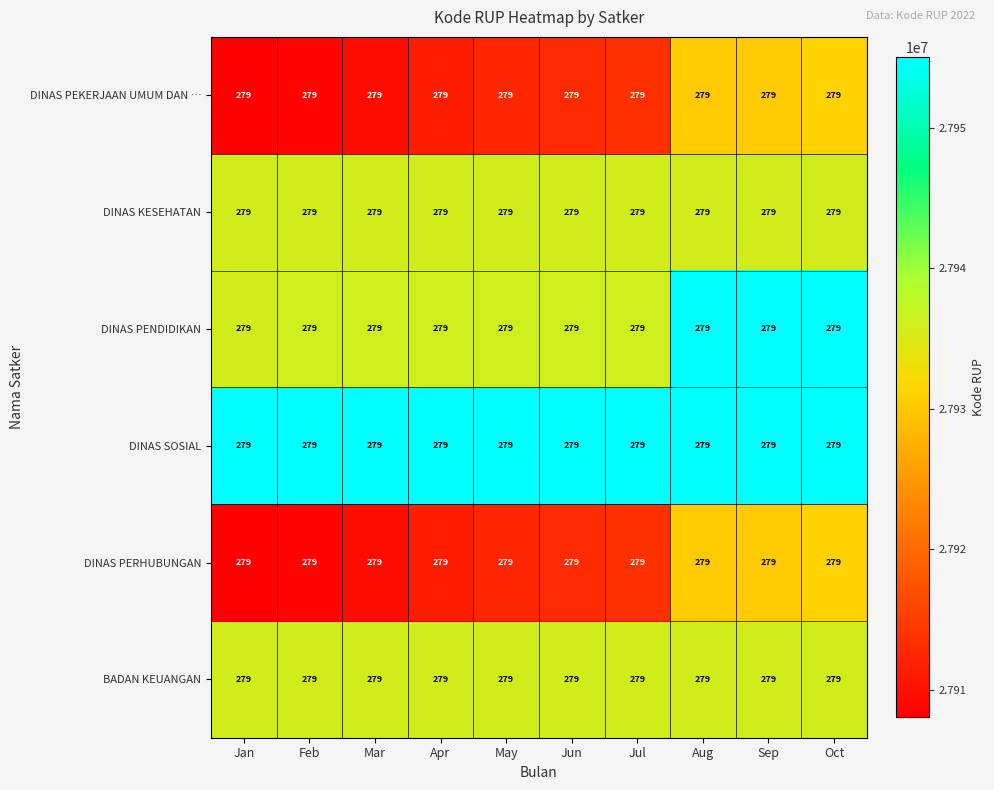

Read the DINAS SOSIAL value at Apr, to the nearest 10.

27954990